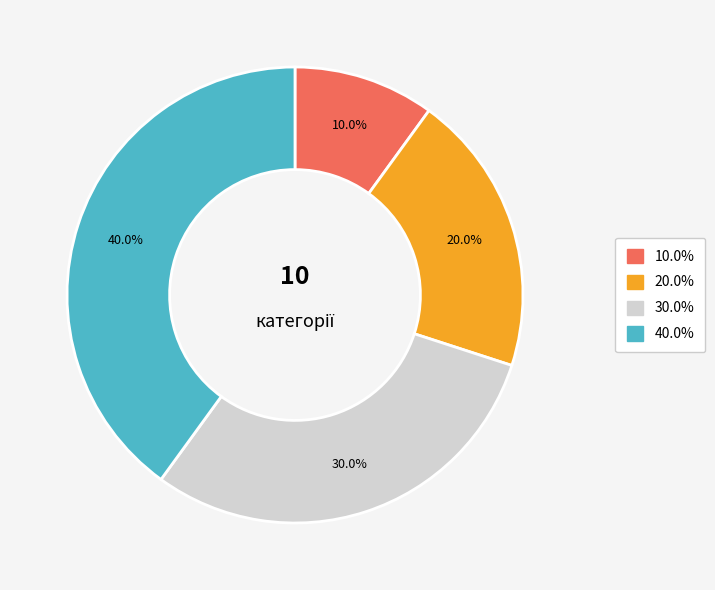

Is there any slice that represents more than half of the pie?

No